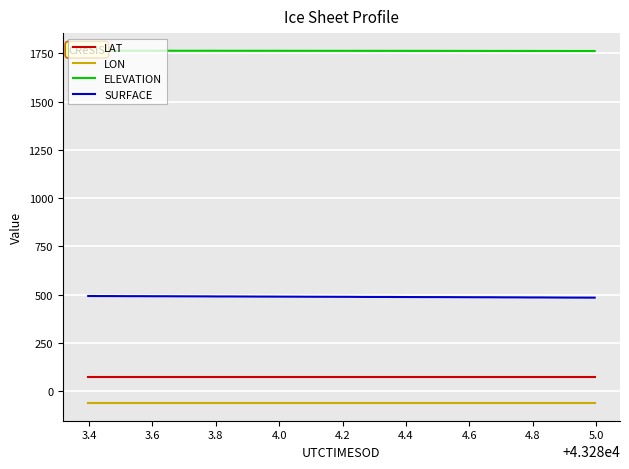

True or false: LON and SURFACE cross at least once.

False